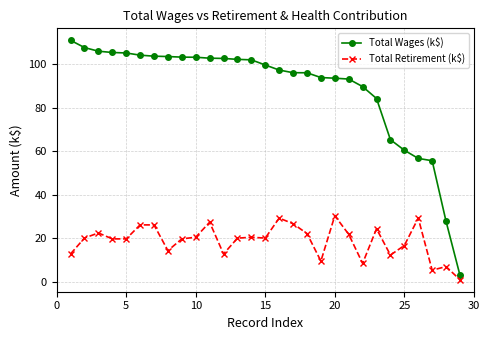

Which series has the widest spread of values?

Total Wages (k$)